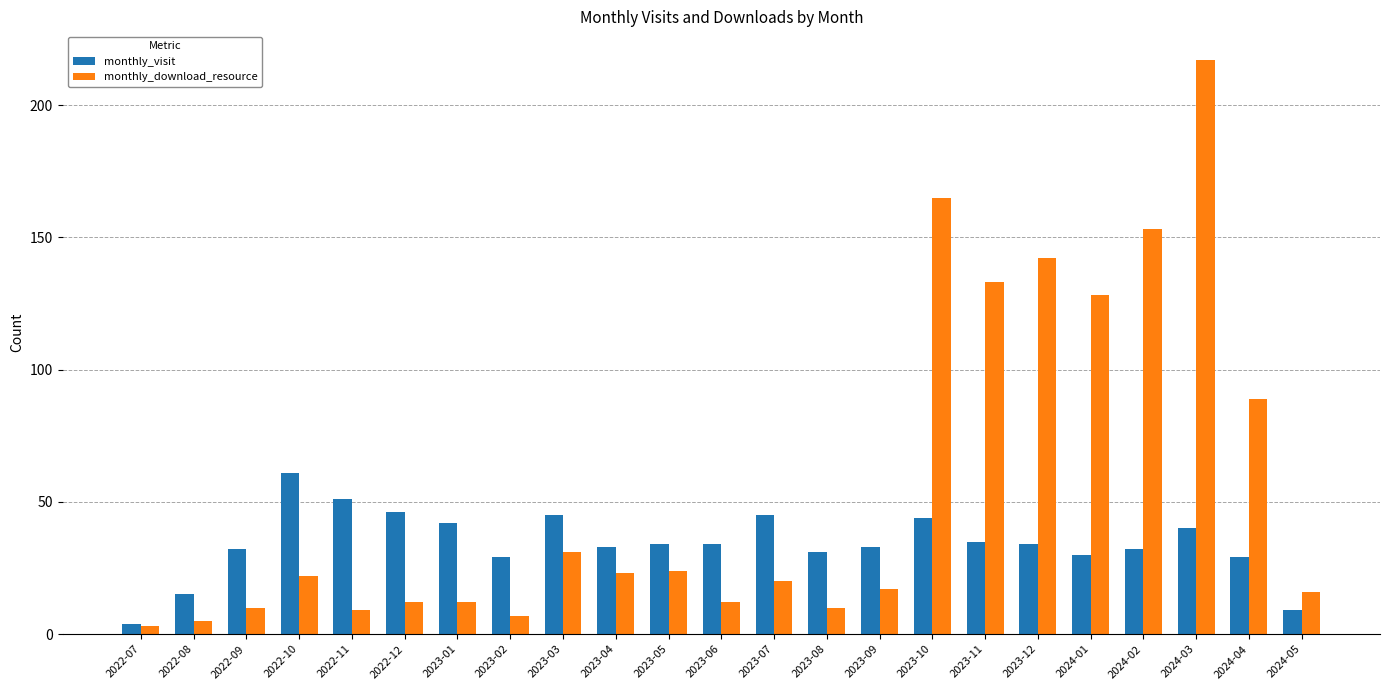

What position from the left is 2023-10?

16